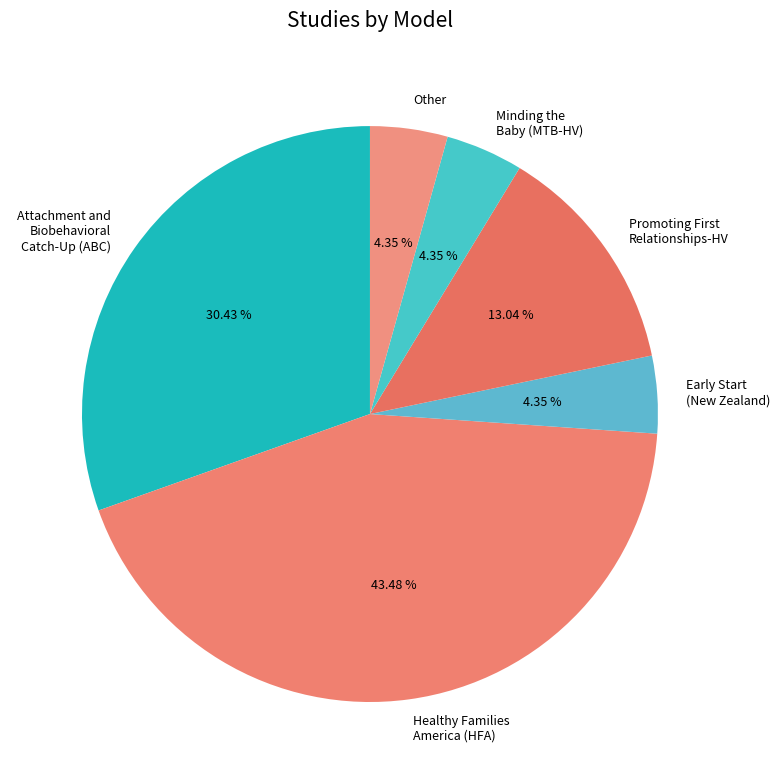

To the nearest percent, what is the combined percentage of Early Start (New Zealand) and Attachment and Biobehavioral Catch-Up (ABC)?

35%